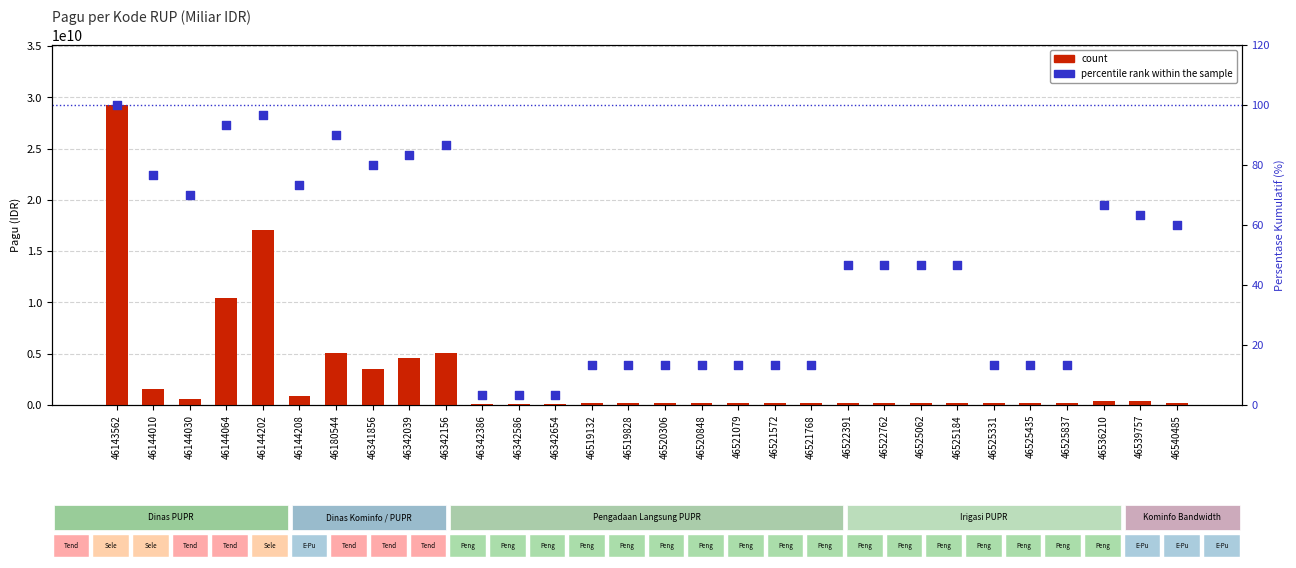

What is the total value across all series at 46522391?

170000046.7